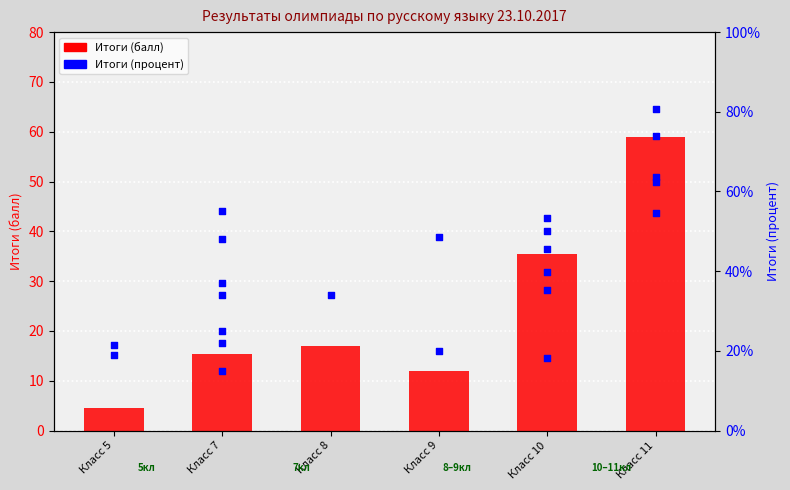

What is the change in value from Класс 5 to Класс 7?

+10.9